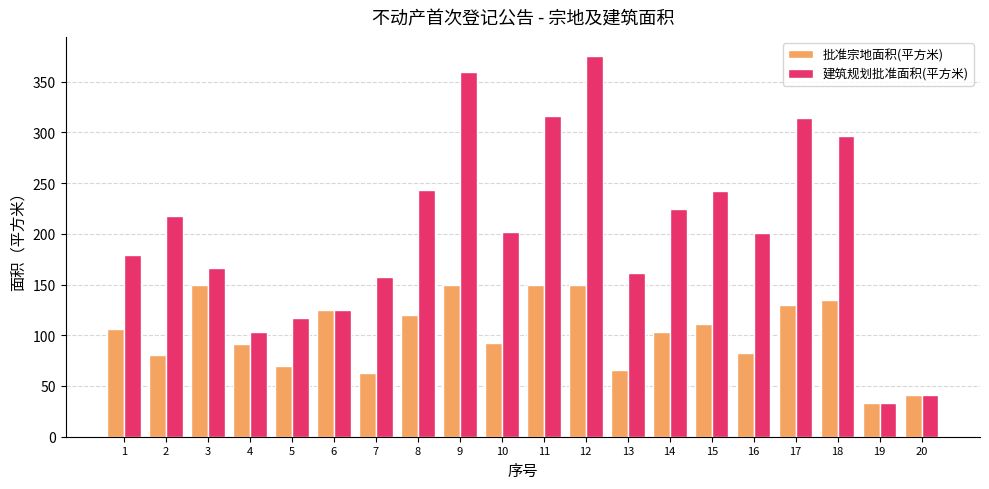

The 建筑规划批准面积(平方米) series shows 316.5 at 11. True or false?

True